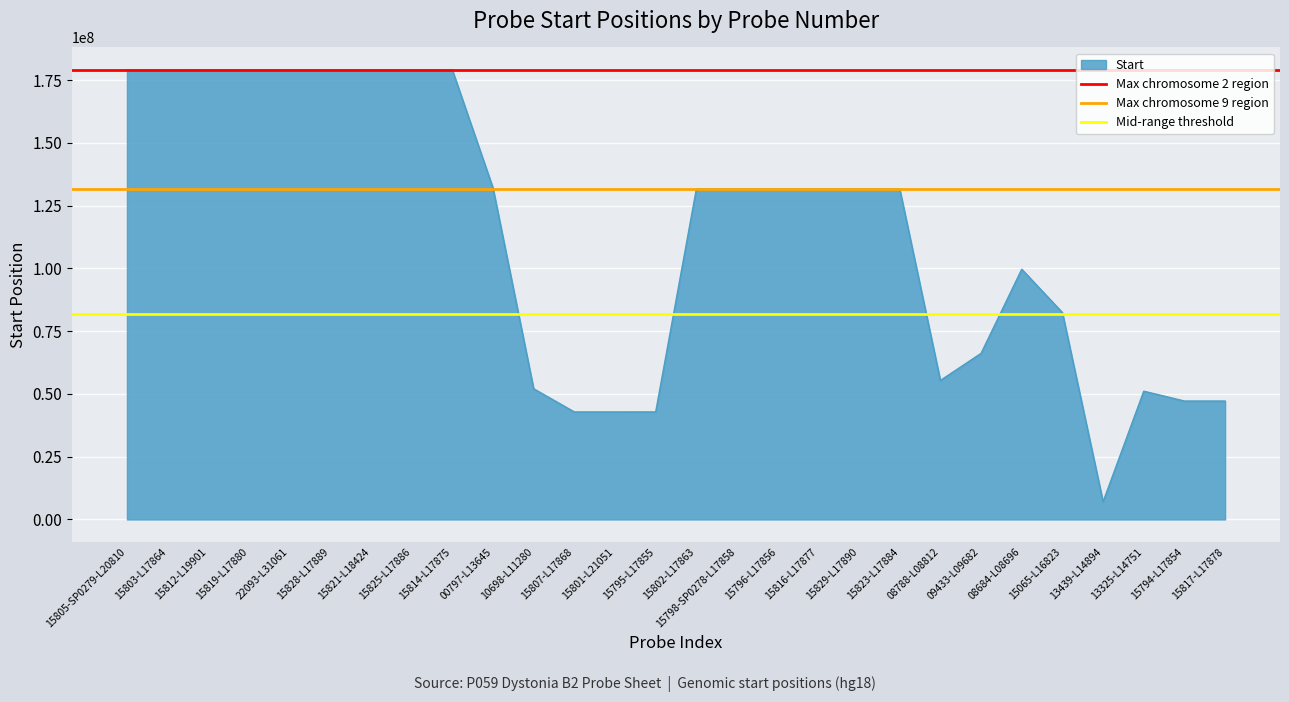

What is the average value of the Mid-range threshold series?

82000000